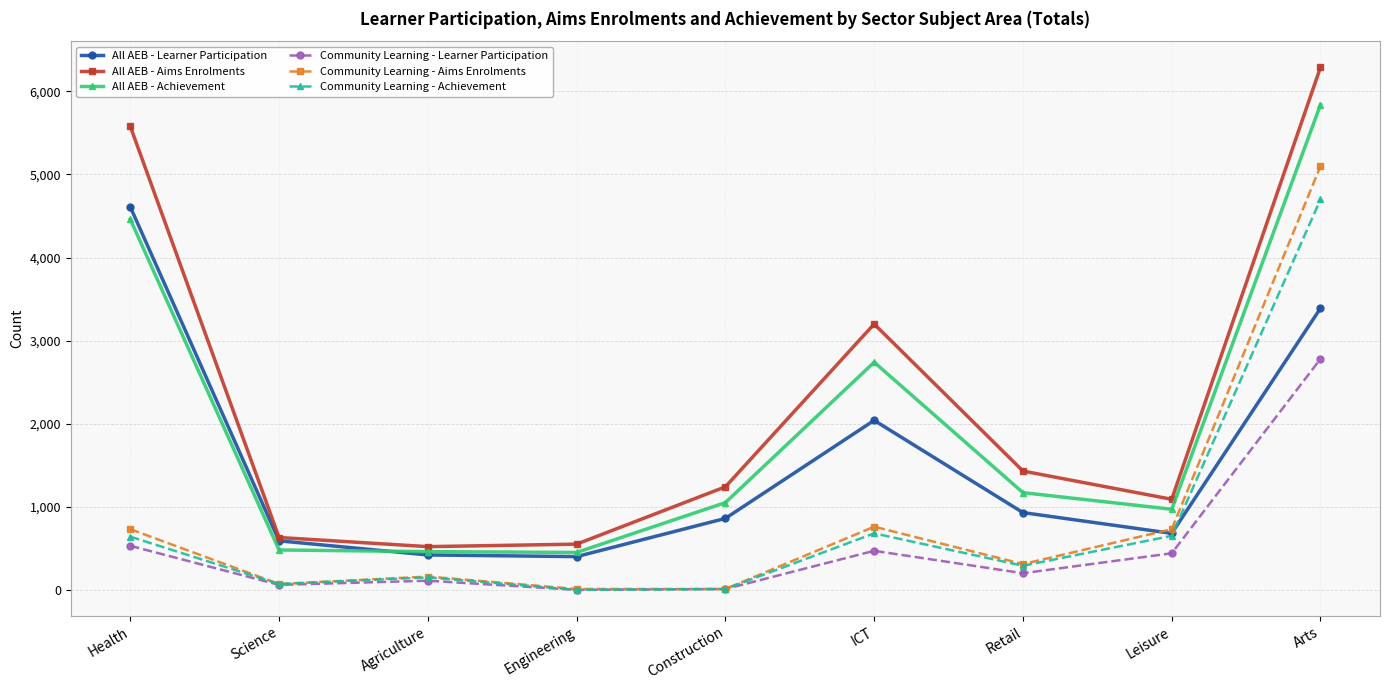

What is the minimum value for Community Learning - Aims Enrolments?

10